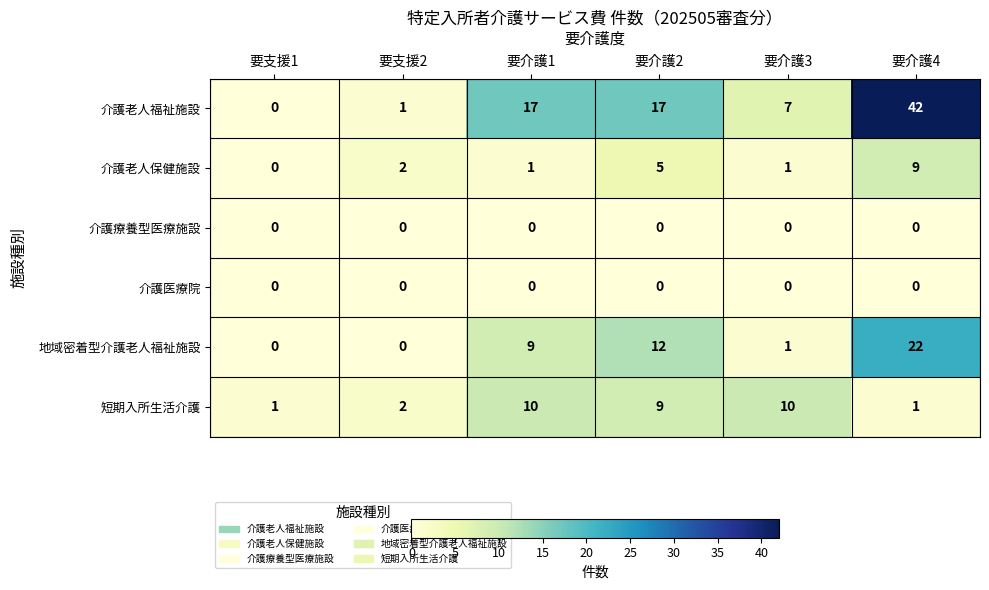

Count the 短期入所生活介護 values in the range 1 to 10.

6